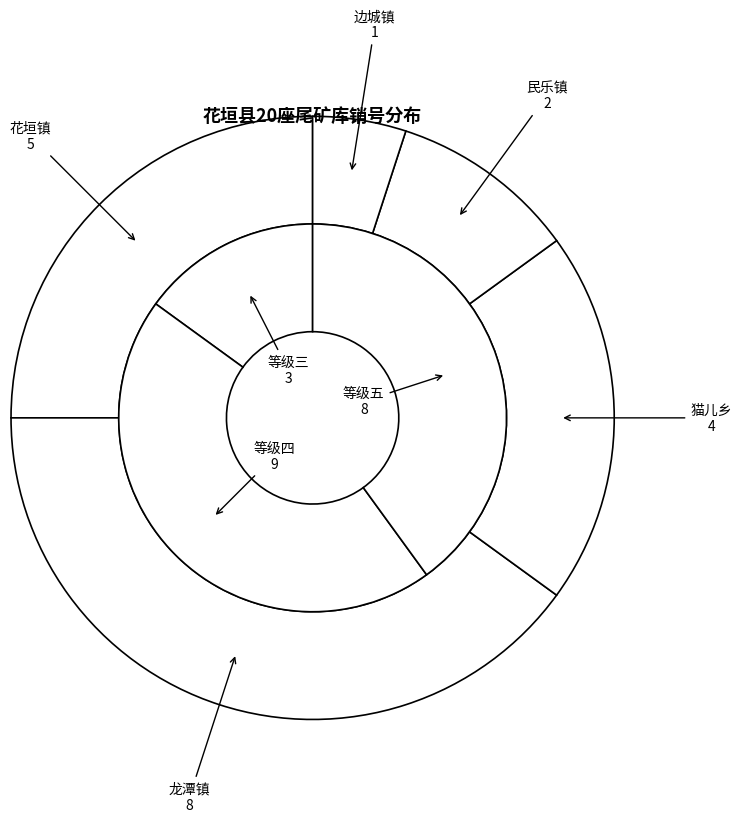

Which slice is the smallest?

边城镇